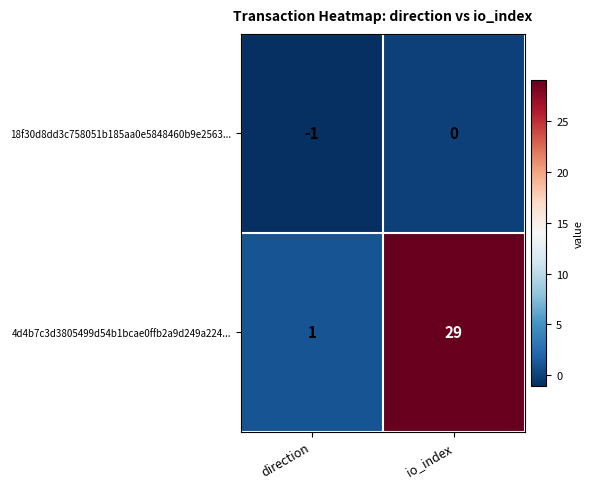

Between direction and io_index, which series saw the biggest shift?

4d4b7c3d3805499d54b1bcae0ffb2a9d249a224...